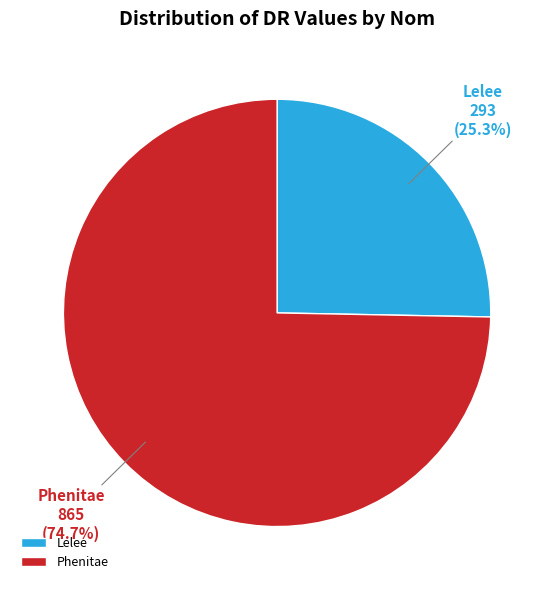

Is there a majority slice in this chart?

Yes